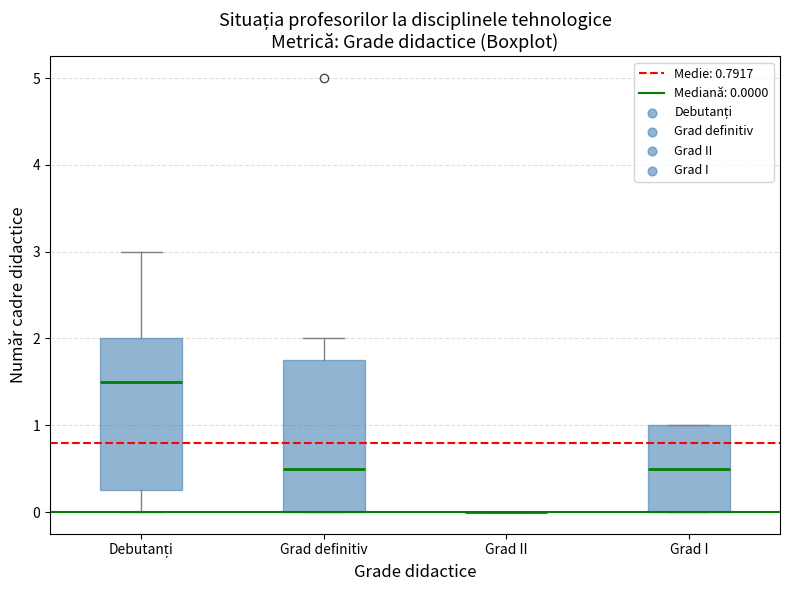

Where does the upper whisker of the box for Grad definitiv end on the y-axis? The values are not printed on the chart, so give them approximately, as read against the axis.

2.0